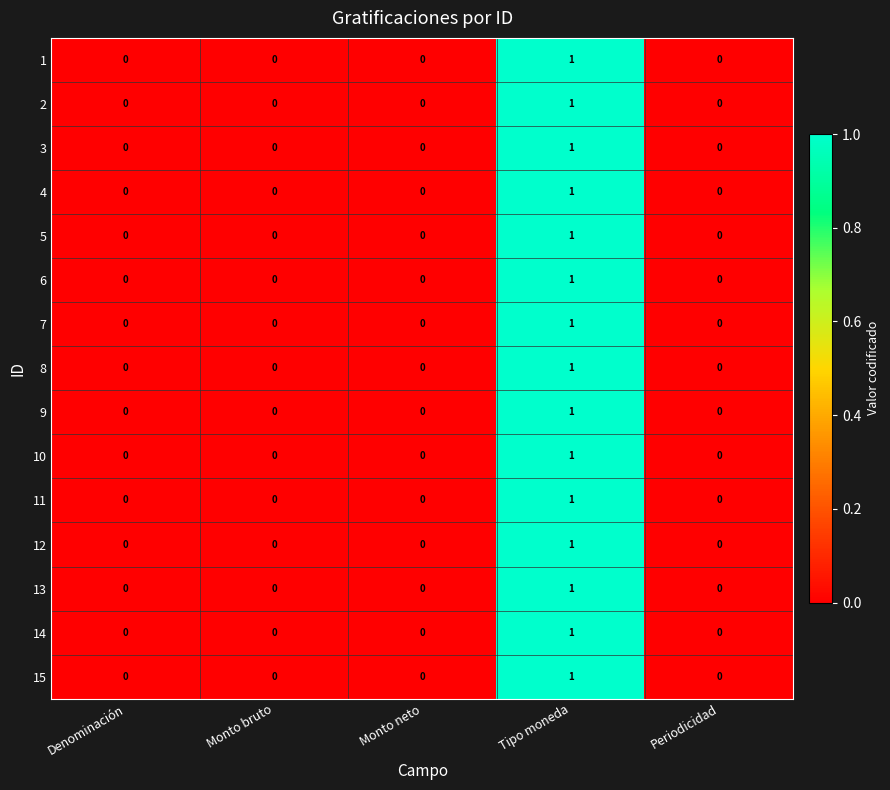

Is it true that 15 equals 0 at Monto neto?

True